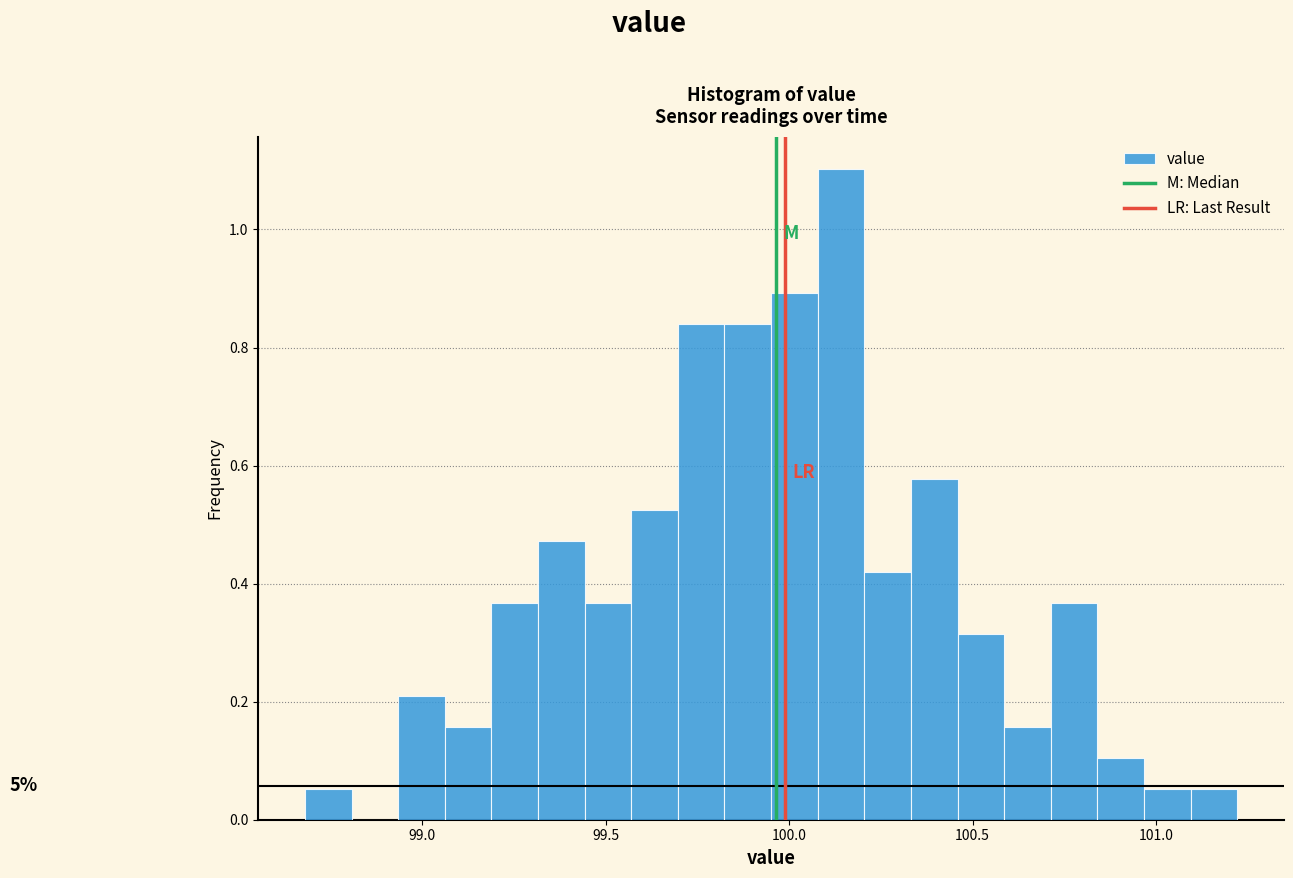

Read against the x-axis, roughly where is the centre of the tallest bar?

100.15